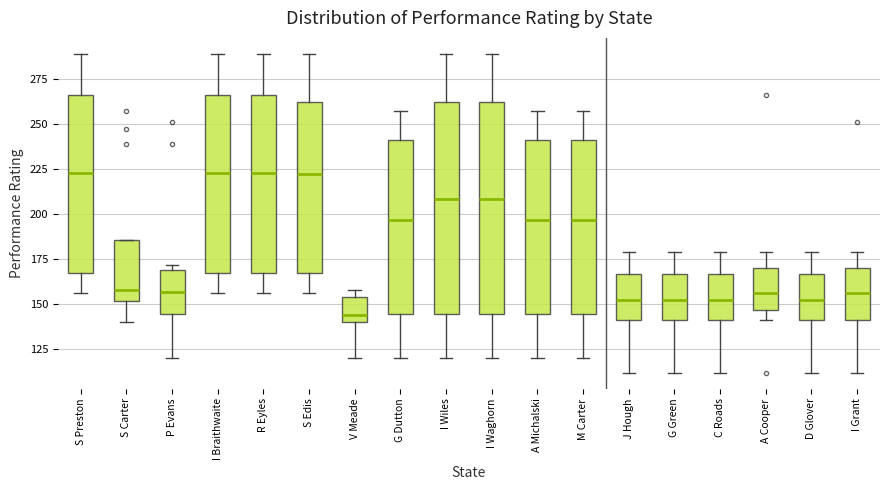

Reading left to right, transcribe this box plot: for each box, give where its median line is, the range the box spans, and where its two whiskers end, as read against the y-axis. The values are not printed on the chart, so give them approximately, as read against the axis.

S Preston: median 225, box 165 to 265, whiskers 155 to 290
S Carter: median 160, box 150 to 185, whiskers 140 to 185
P Evans: median 155, box 145 to 170, whiskers 120 to 170 (just above the box's upper edge)
I Braithwaite: median 225, box 165 to 265, whiskers 155 to 290
R Eyles: median 225, box 165 to 265, whiskers 155 to 290
S Edis: median 225, box 165 to 260, whiskers 155 to 290
V Meade: median 145, box 140 to 155, whiskers 120 to 160
G Dutton: median 195, box 145 to 240, whiskers 120 to 255
I Wiles: median 210, box 145 to 260, whiskers 120 to 290
I Waghorn: median 210, box 145 to 260, whiskers 120 to 290
A Michalski: median 195, box 145 to 240, whiskers 120 to 255
M Carter: median 195, box 145 to 240, whiskers 120 to 255
J Hough: median 155, box 140 to 165, whiskers 110 to 180
G Green: median 155, box 140 to 165, whiskers 110 to 180
C Roads: median 155, box 140 to 165, whiskers 110 to 180
A Cooper: median 155, box 145 to 170, whiskers 140 to 180
D Glover: median 155, box 140 to 165, whiskers 110 to 180
I Grant: median 155, box 140 to 170, whiskers 110 to 180